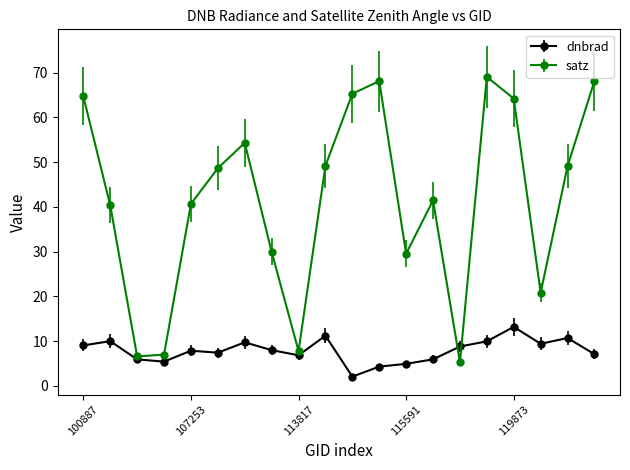

How many lines are shown in the chart?

2